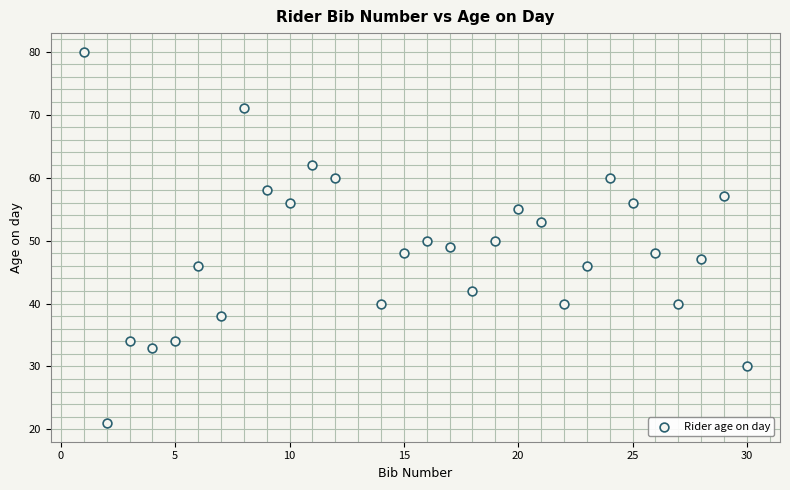

What is the range of Y values (max minus min)?

59